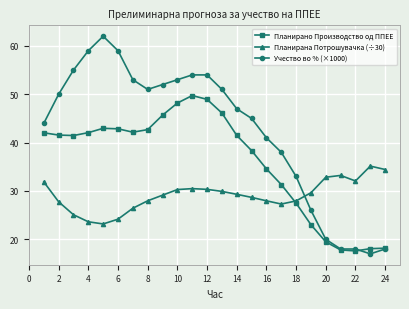

List the series in order of their overall mean, lowest first.

Планирана Потрошувачка (÷30), Планирано Производство од ППЕЕ, Учество во % (×1000)